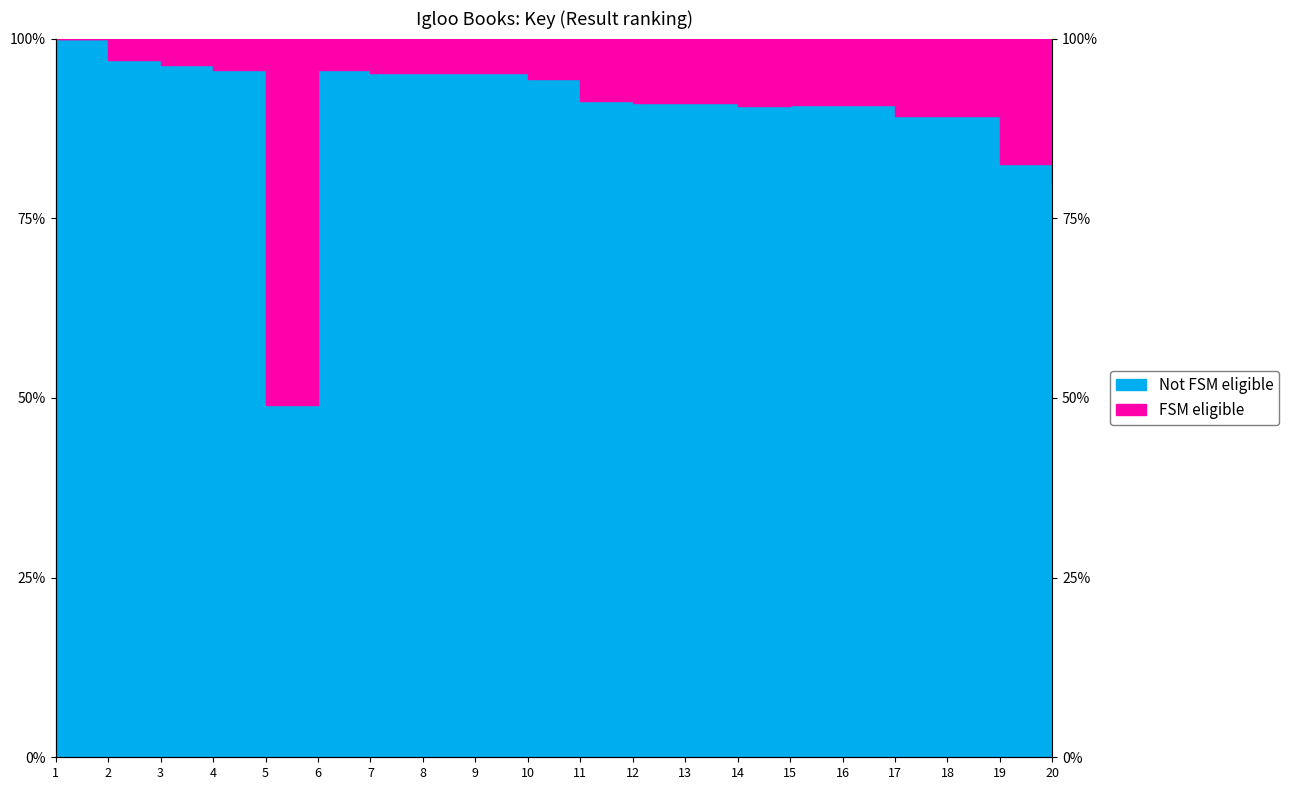

Read the value at 13.

91.0